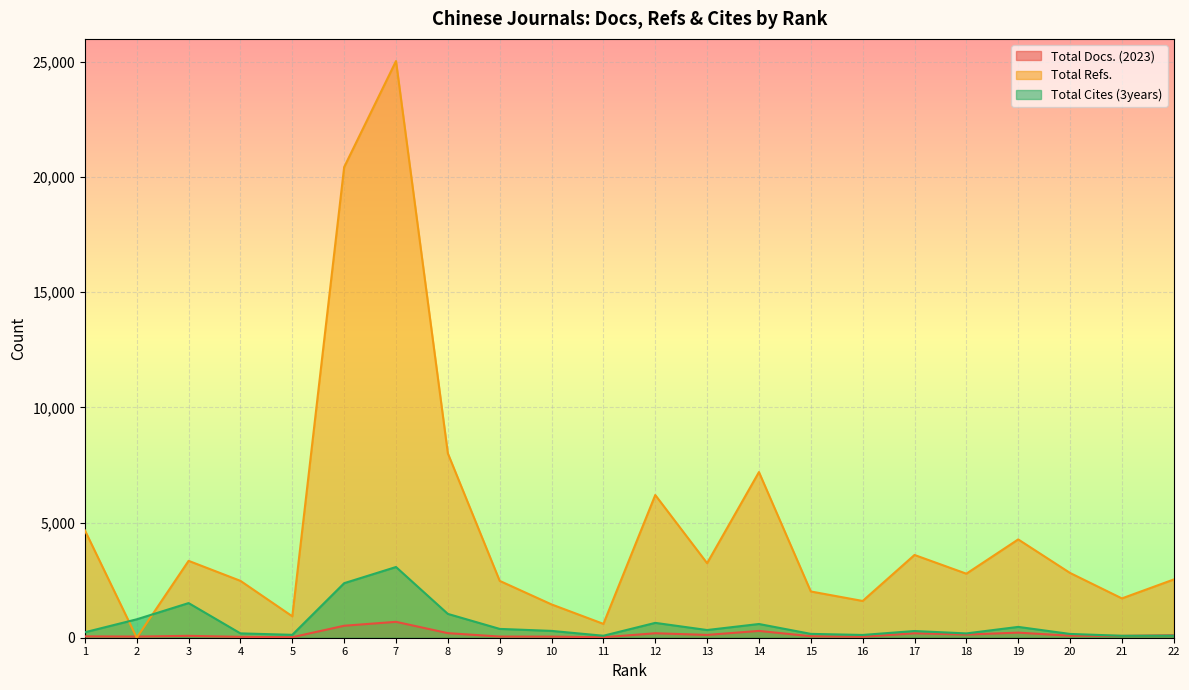

What is the difference between the highest and lowest values at 1?

4601